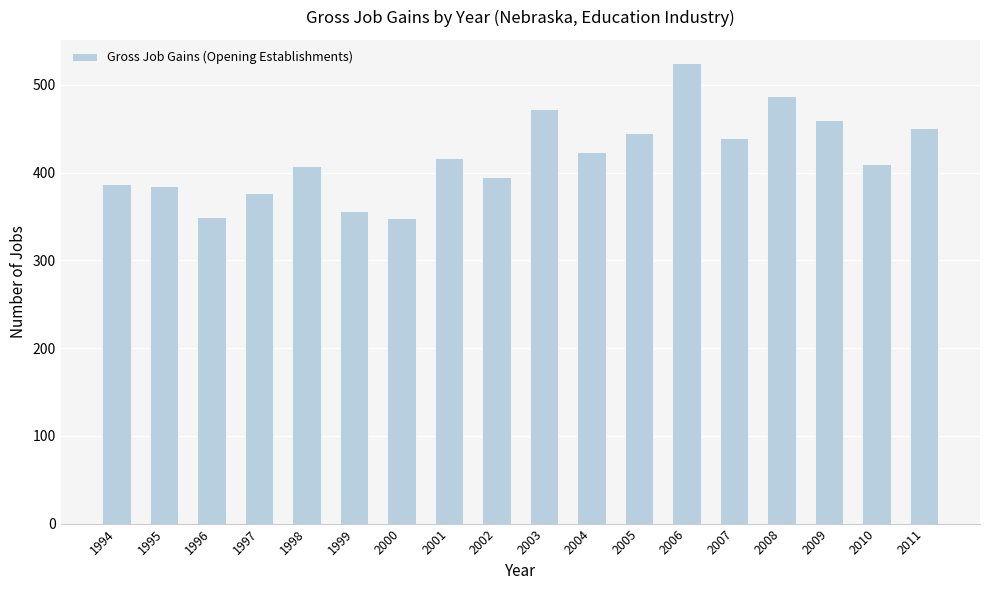

What is the greatest value displayed?

525